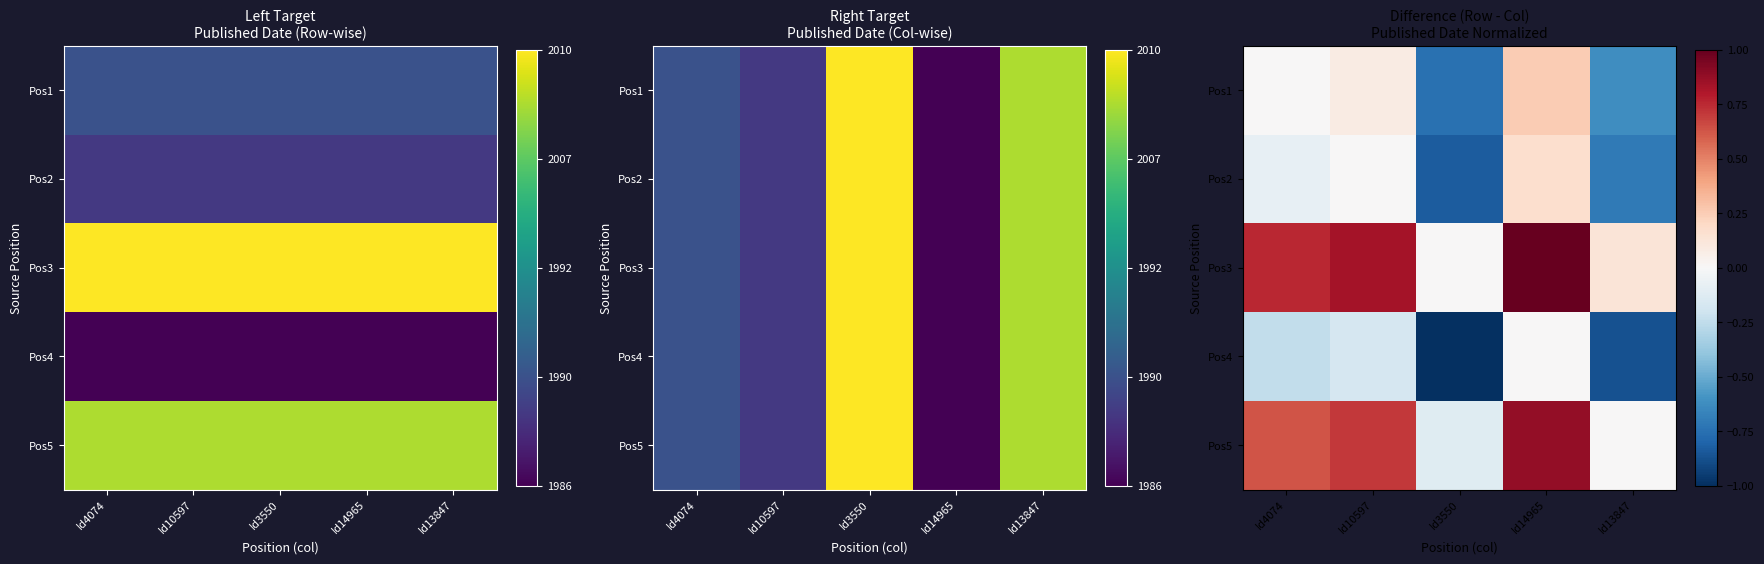

The value of Pos1 at Id13847 is -0.6. True or false?

True